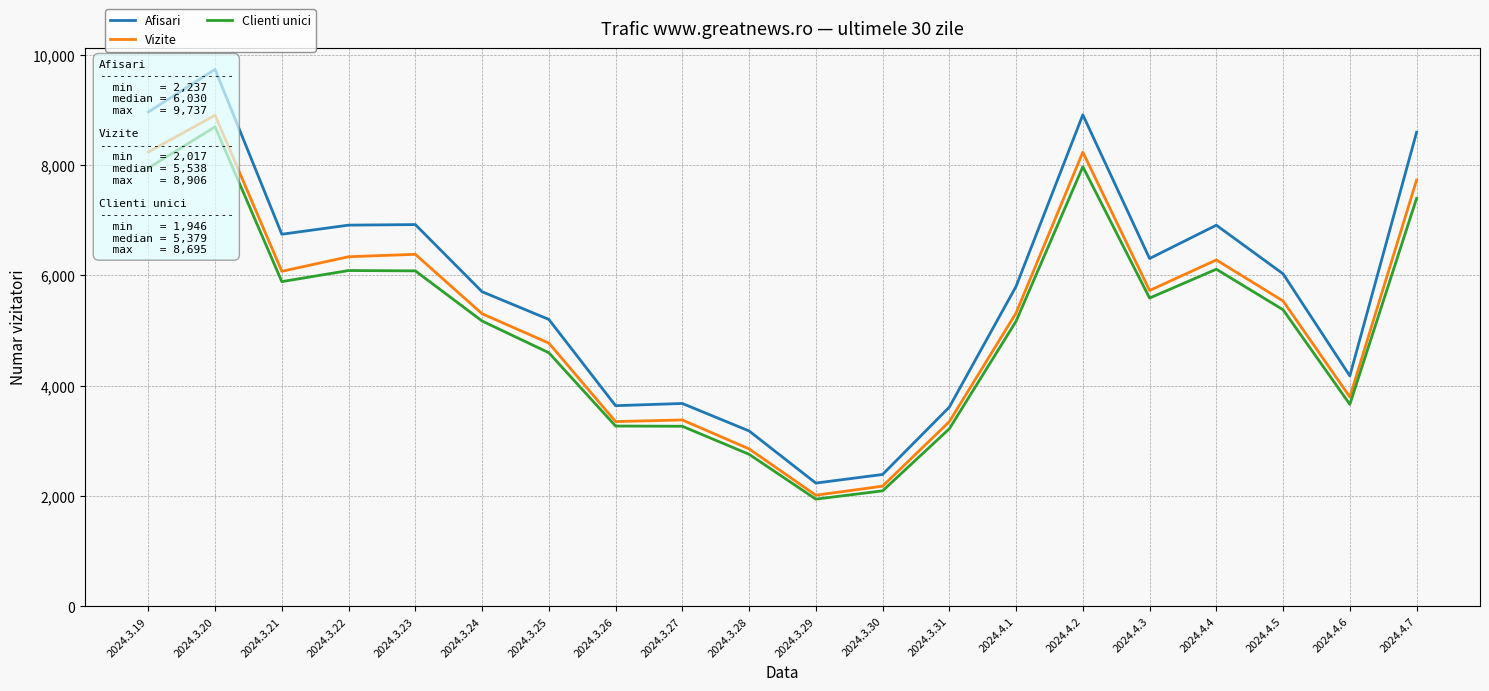

True or false: Clienti unici and Afisari cross at least once.

False